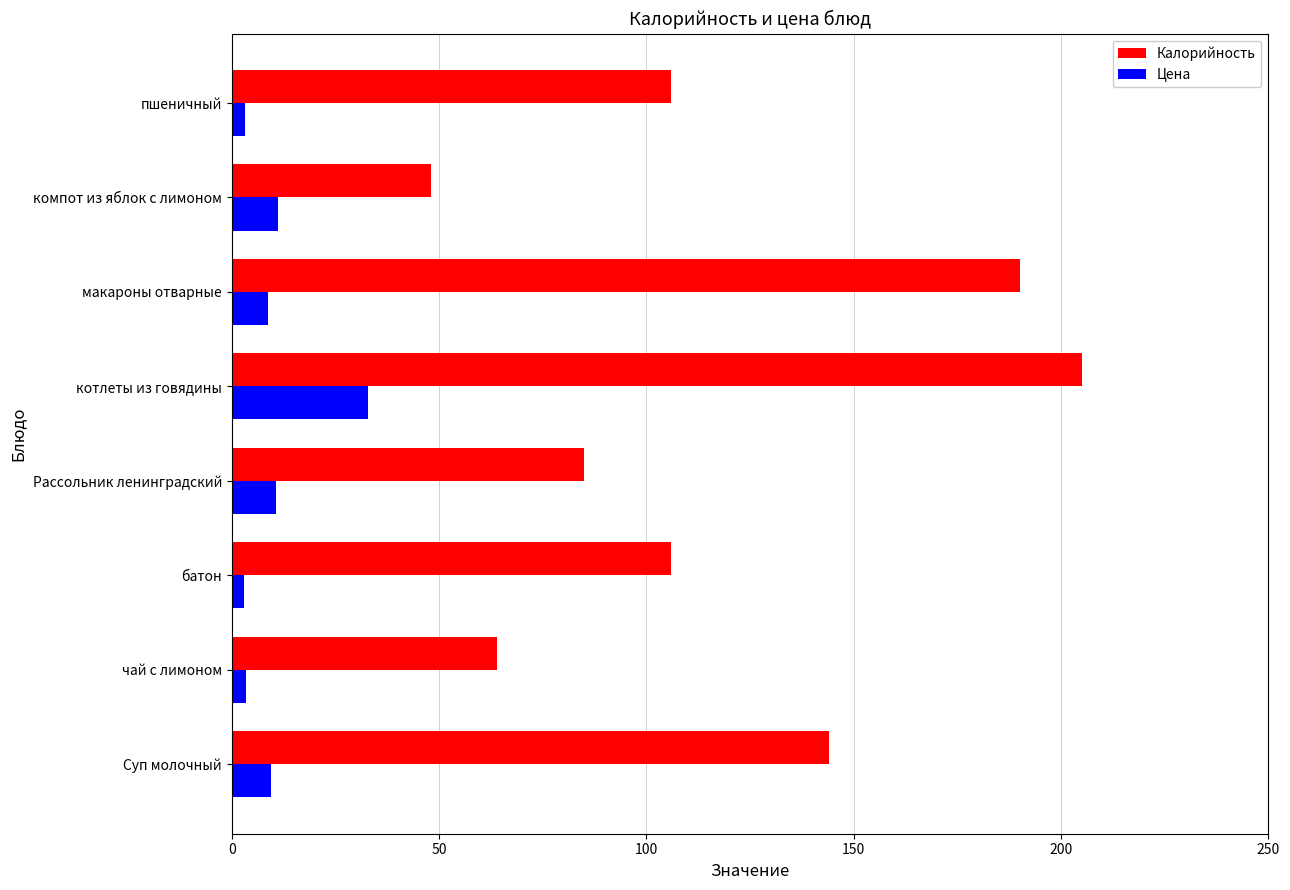

The value of Калорийность at котлеты из говядины is 205.0. True or false?

True